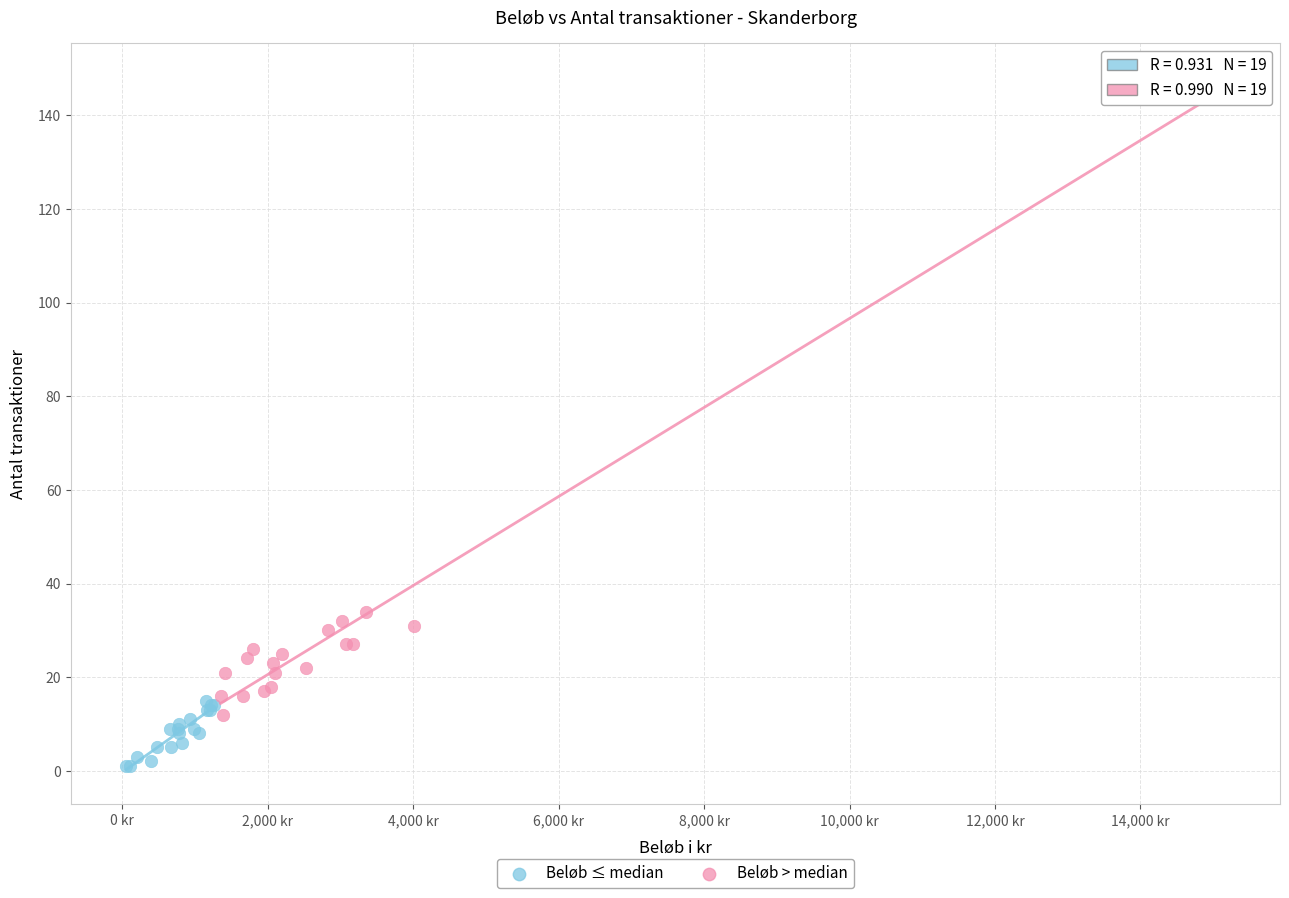

Which series contains the highest Y value?

Beløb > median